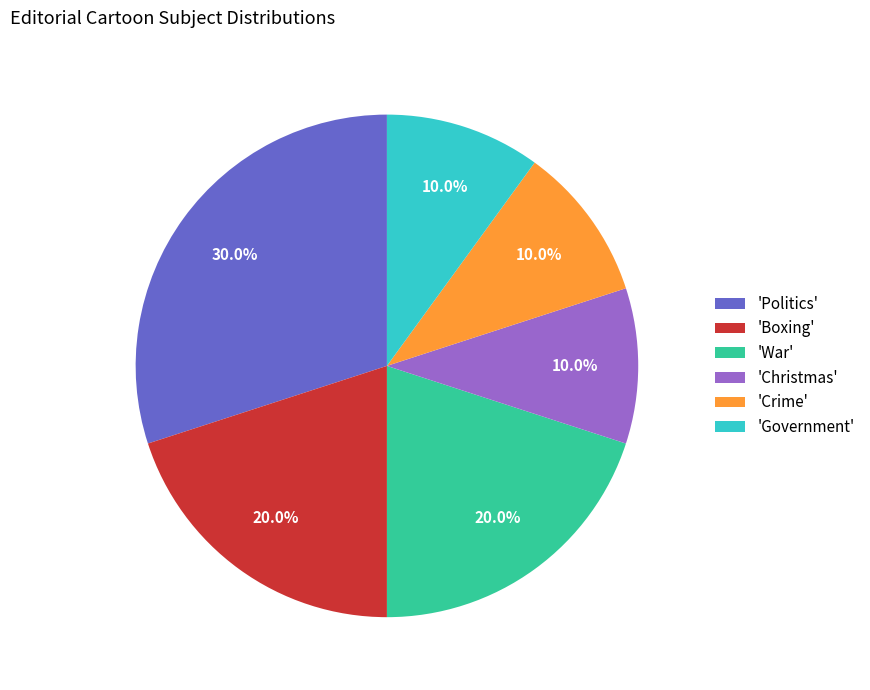

What is the ratio of the value at 'Crime' to the value at 'Boxing'?

0.5